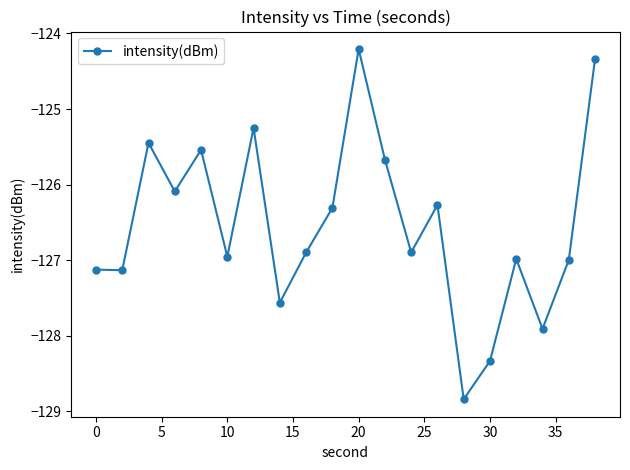

What is the maximum value shown in the chart?

-124.2